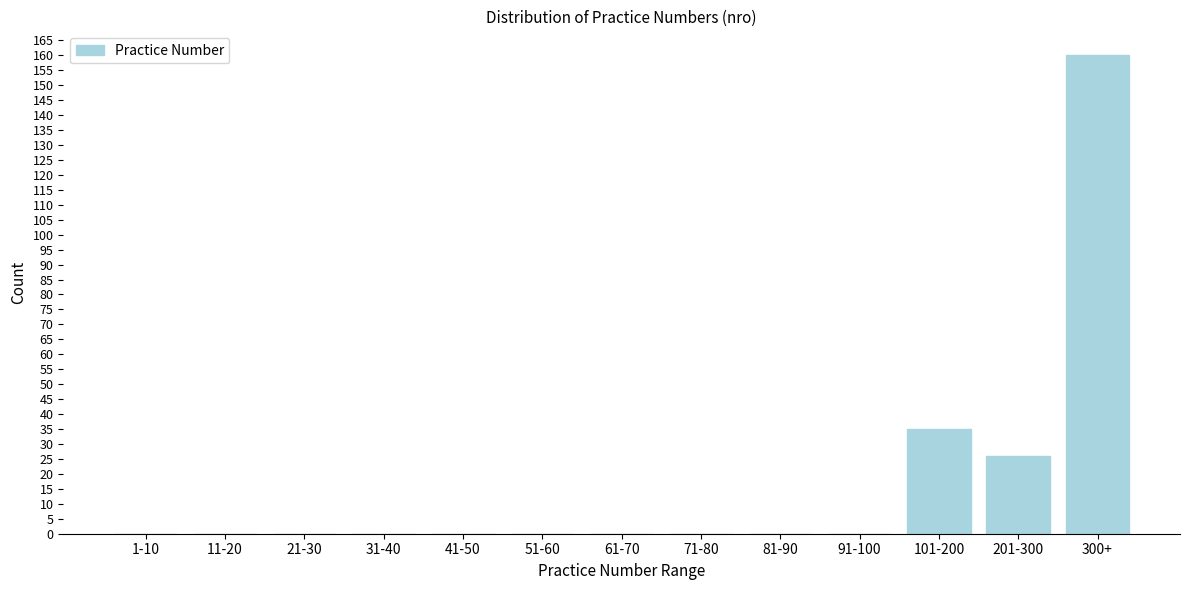

Reading left to right, what are all the values shown in this chart?

1-10=0	11-20=0	21-30=0	31-40=0	41-50=0	51-60=0	61-70=0	71-80=0	81-90=0	91-100=0	101-200=35	201-300=26	300+=160